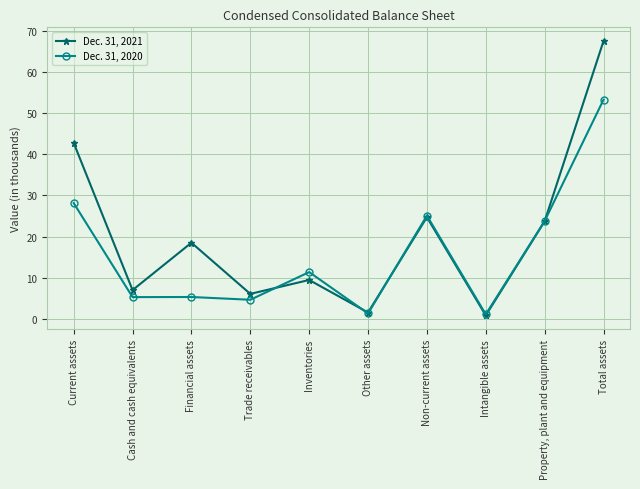

After their last crossing, which series has the higher values: Dec. 31, 2021 or Dec. 31, 2020?

Dec. 31, 2021